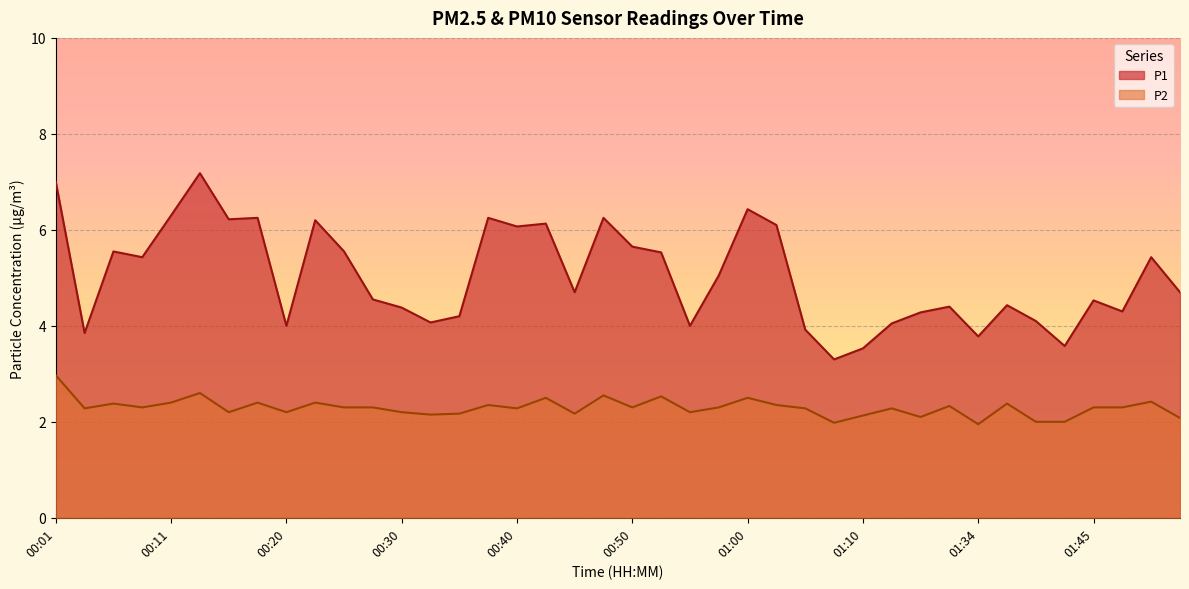

Reading right to left, transcribe all the data shown in this chart.

P1: 4.7	5.4	4.3	4.5	3.6	4.1	4.4	3.8	4.4	4.3	4.0	3.5	3.3	3.9	6.1	6.4	5.0	4.0	5.5	5.7	6.2	4.7	6.1	6.1	6.2	4.2	4.1	4.4	4.5	5.5	6.2	4.0	6.2	6.2	7.2	6.3	5.4	5.5	3.9	7.0
P2: 2.1	2.4	2.3	2.3	2.0	2.0	2.4	1.9	2.3	2.1	2.3	2.1	2.0	2.3	2.4	2.5	2.3	2.2	2.5	2.3	2.5	2.2	2.5	2.3	2.4	2.2	2.1	2.2	2.3	2.3	2.4	2.2	2.4	2.2	2.6	2.4	2.3	2.4	2.3	3.0